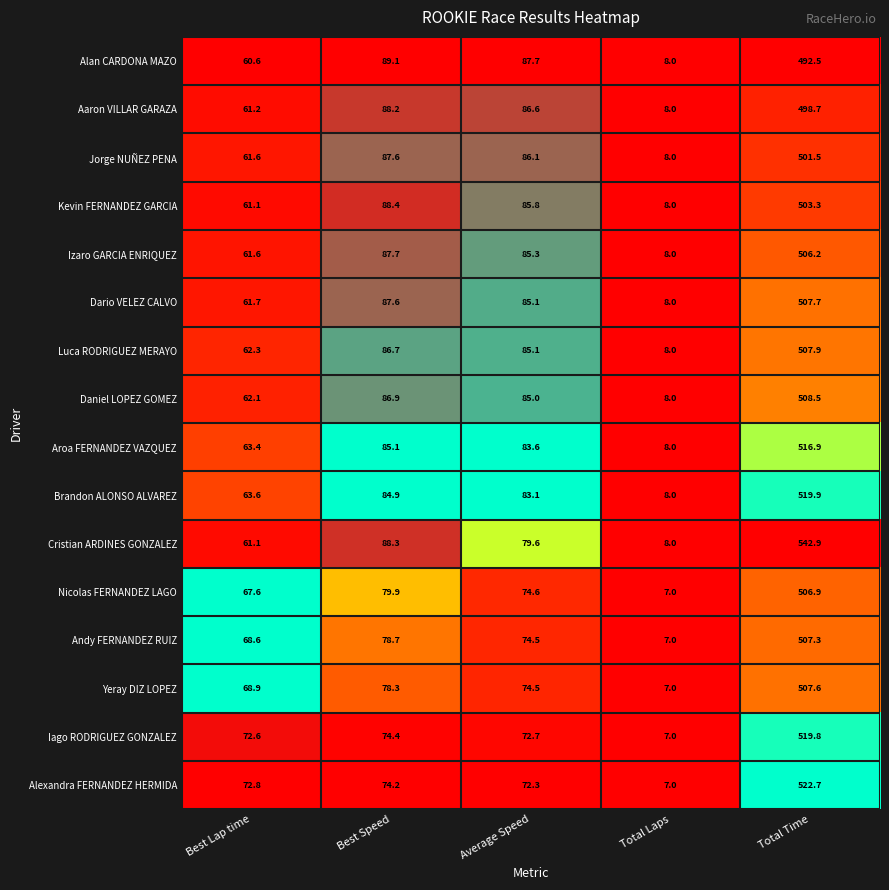

What is the difference between the second highest and minimum values in the Yeray DIZ LOPEZ series?

71.3